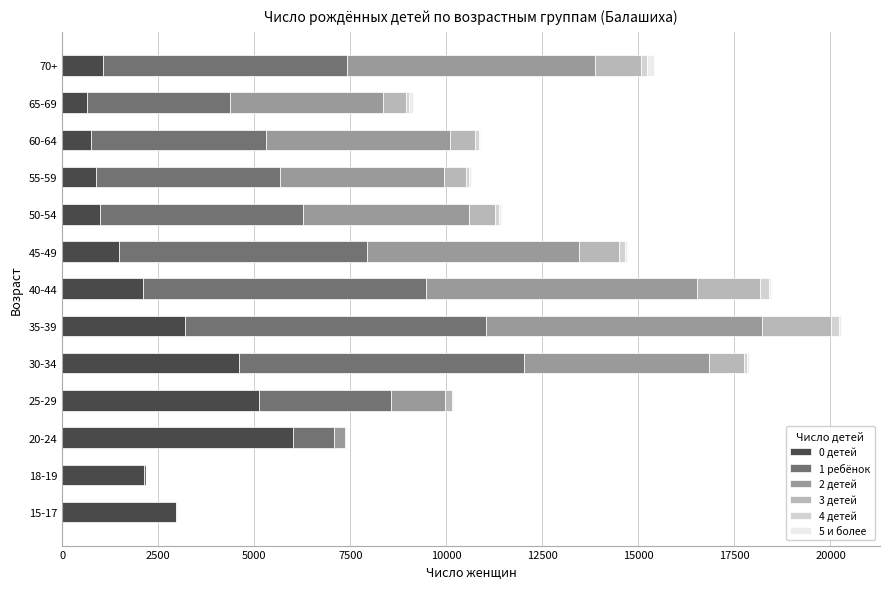

Which category has the highest value in the 0 детей series?

20-24